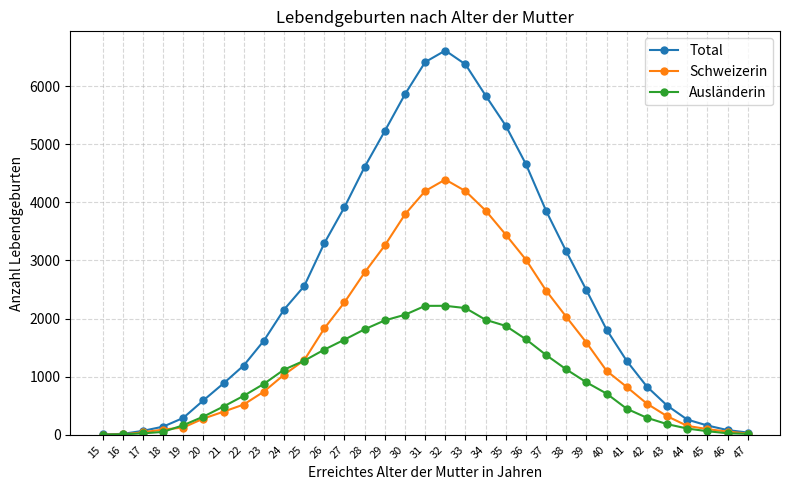

What is the greatest value displayed?

6613